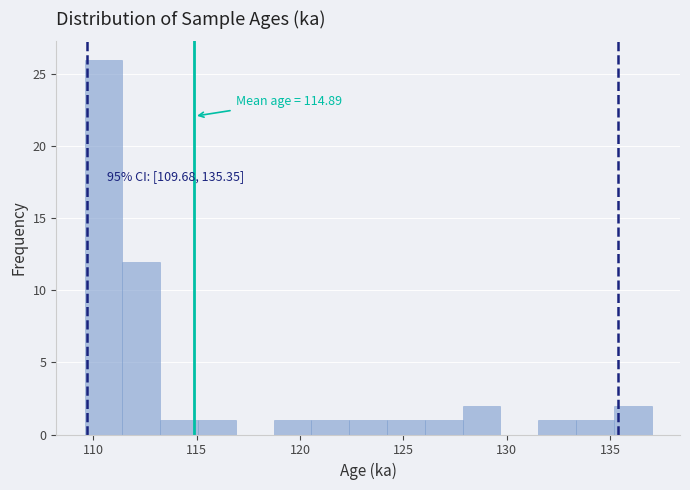

Read against the x-axis, roughly where is the centre of the tallest bar?

110.5